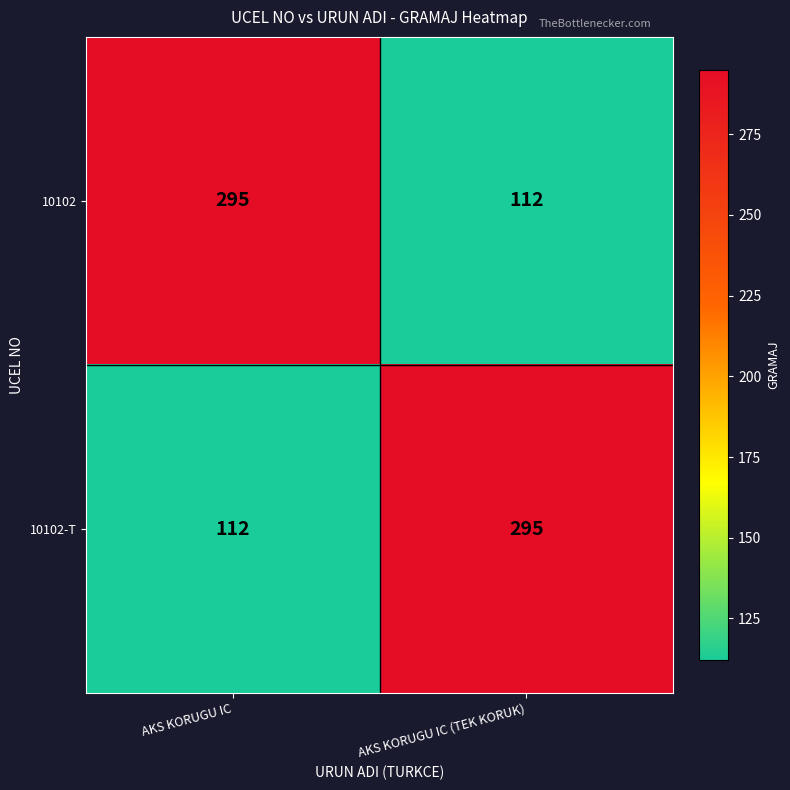

Which category has the lowest value in the 10102 series?

AKS KORUGU IC (TEK KORUK)